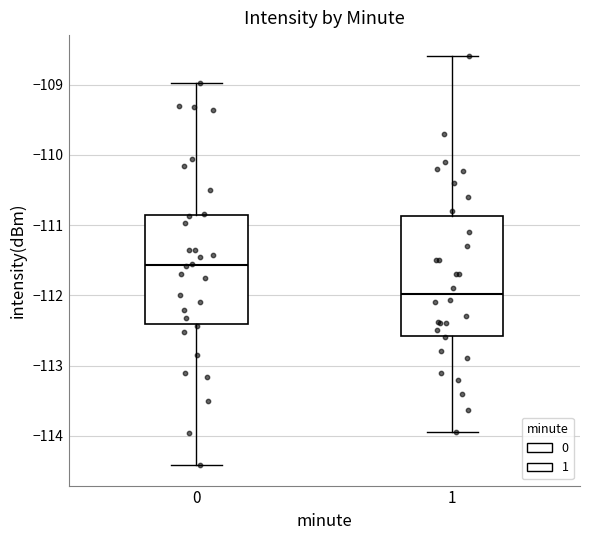

Which box is the tallest, from its lower edge to its upper edge?

1